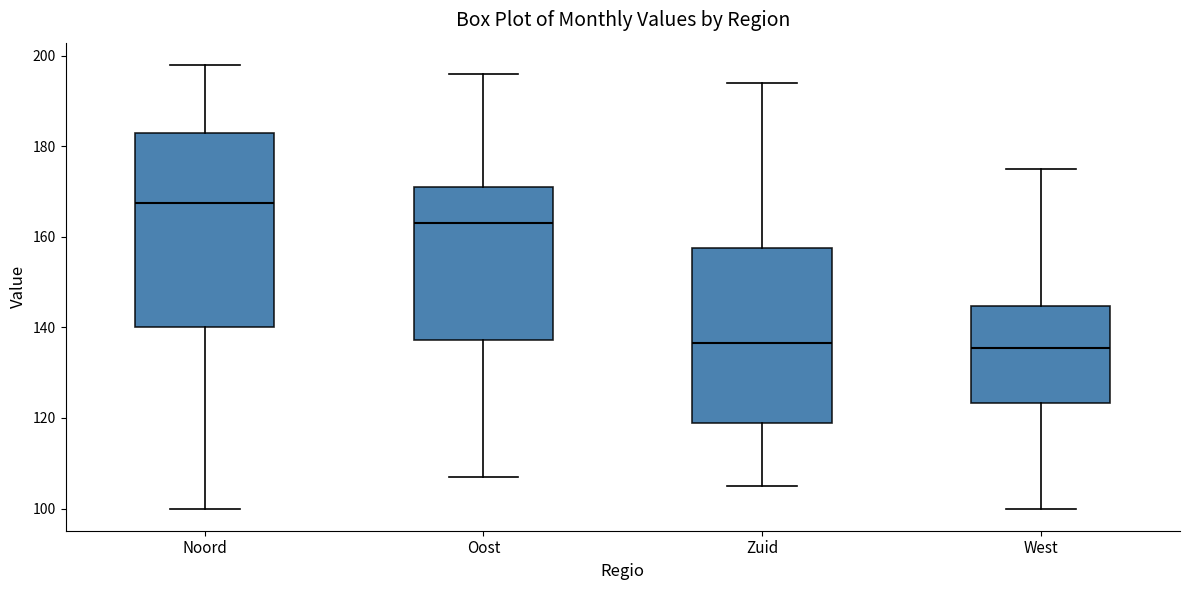

Which box's median line is the highest?

Noord